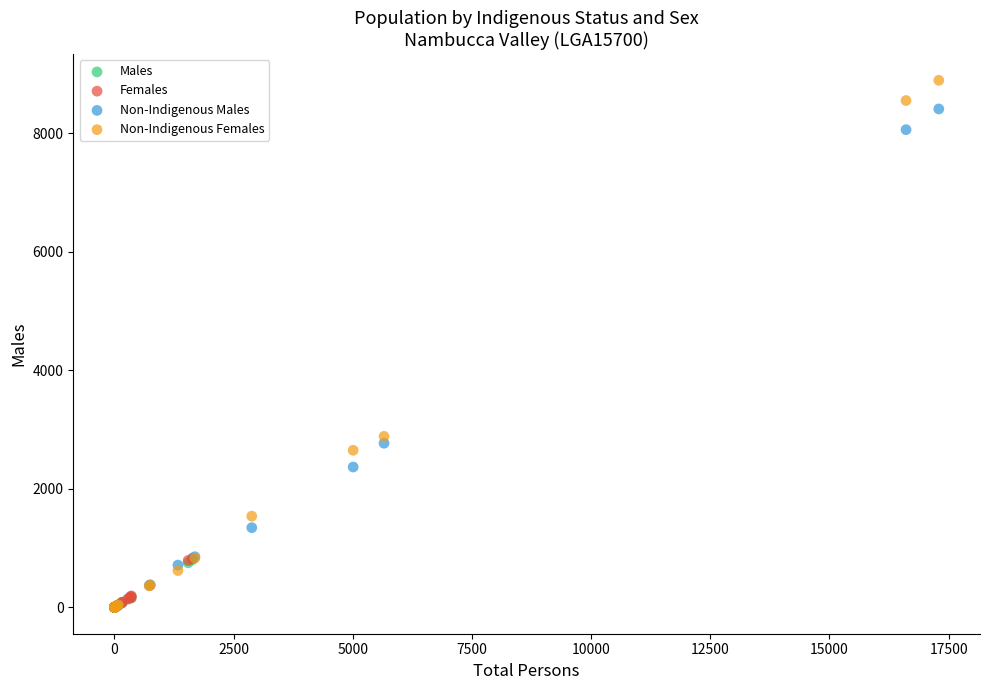

Which series reaches the maximum Y coordinate?

Non-Indigenous Females